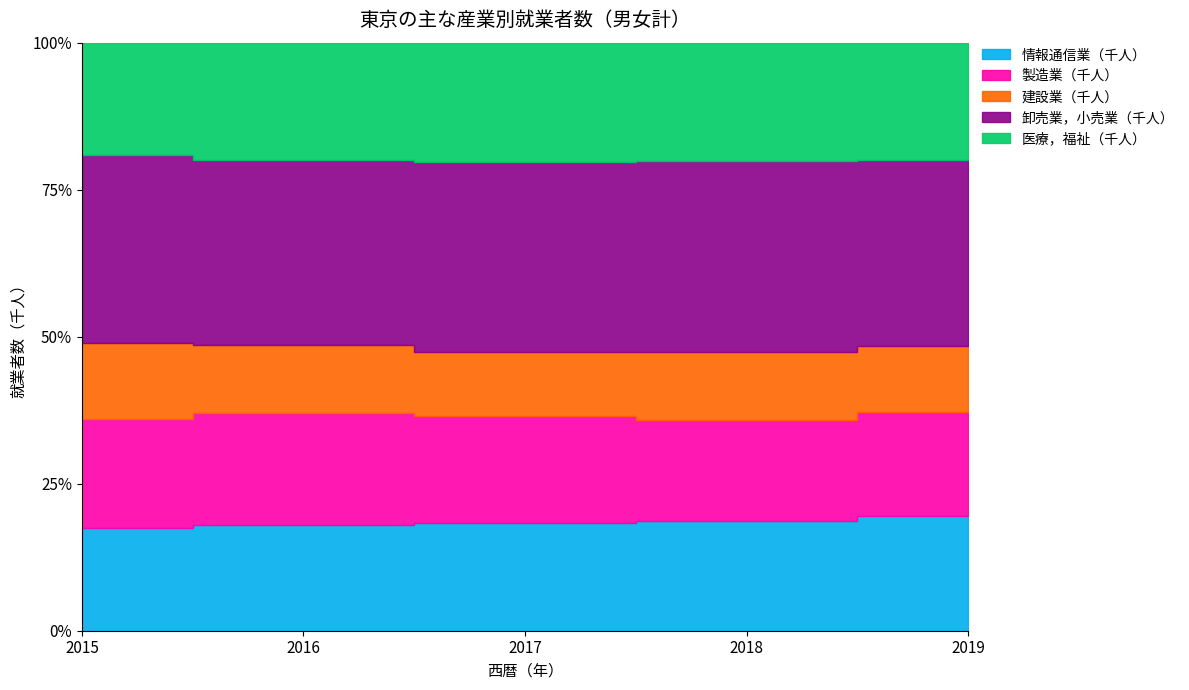

At which category does the chart reach its minimum across all series?

2017